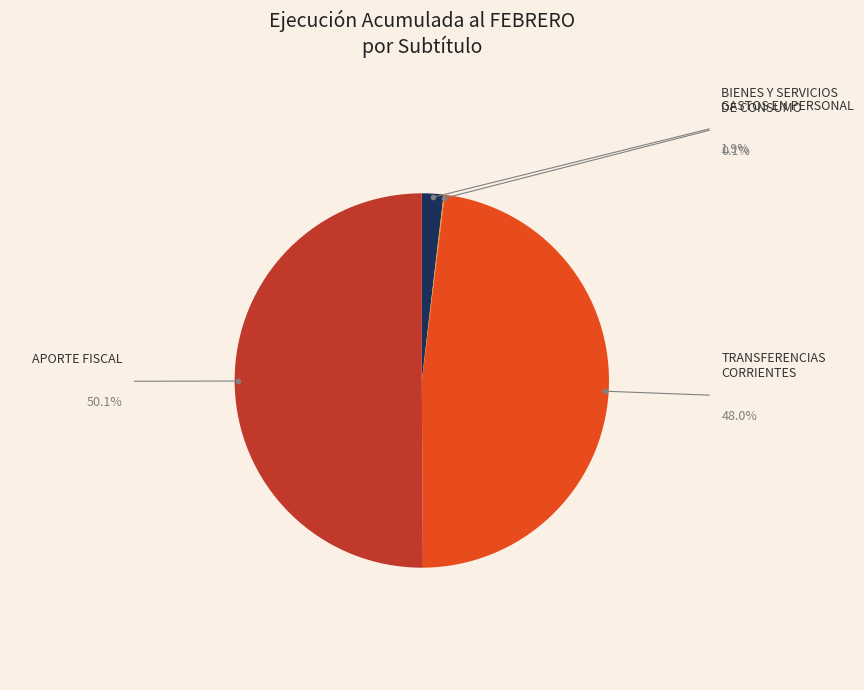

Is there a majority slice in this chart?

Yes